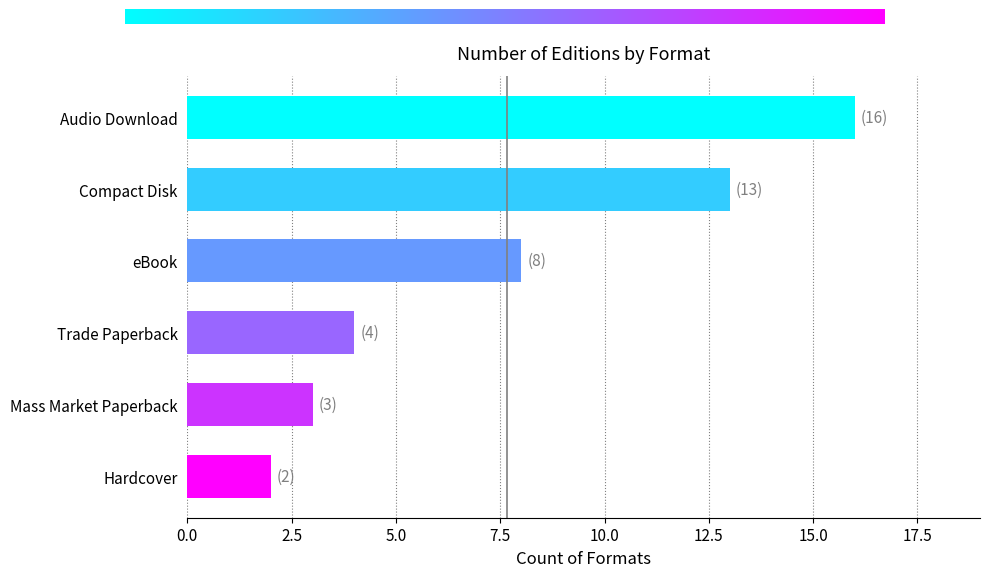

Rank the categories by value from lowest to highest.

Hardcover, Mass Market Paperback, Trade Paperback, eBook, Compact Disk, Audio Download